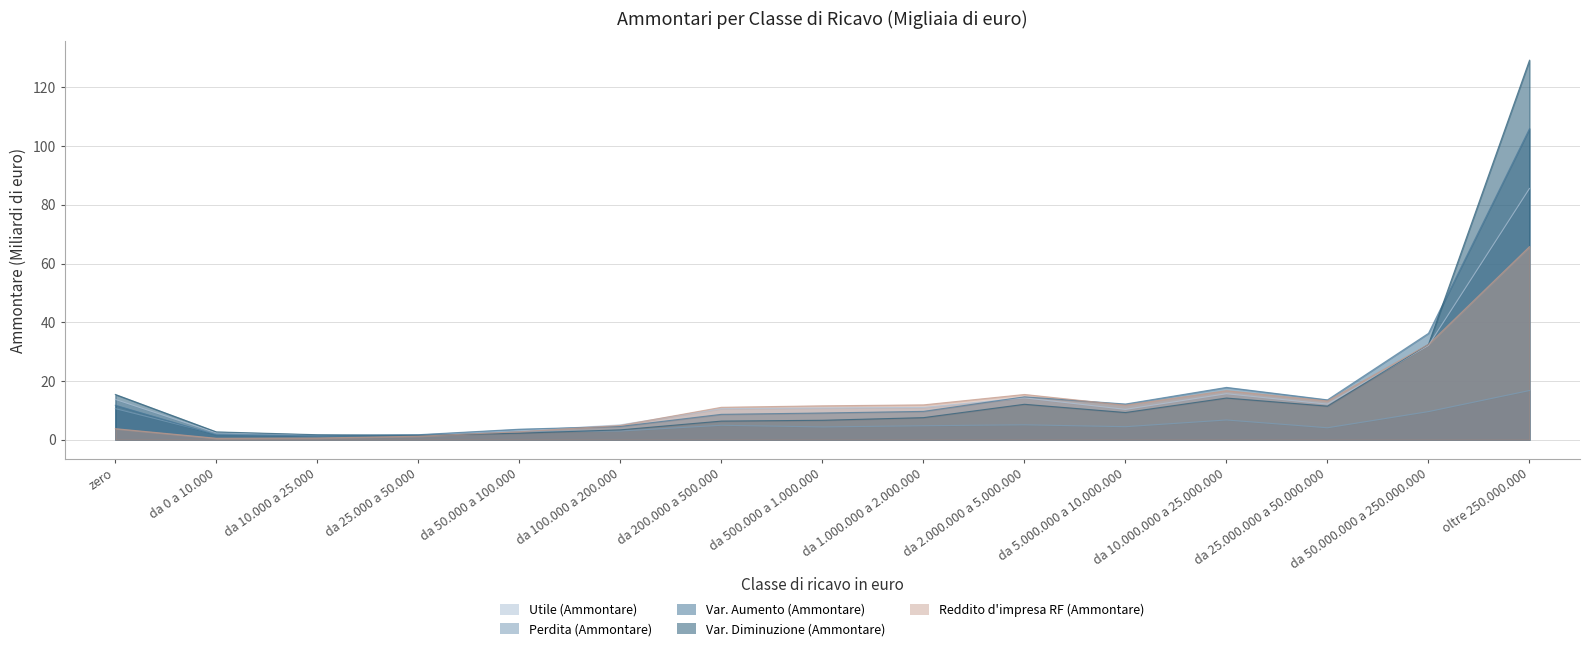

What is the difference between the highest and lowest values at da 1.000.000 a 2.000.000?

7.1